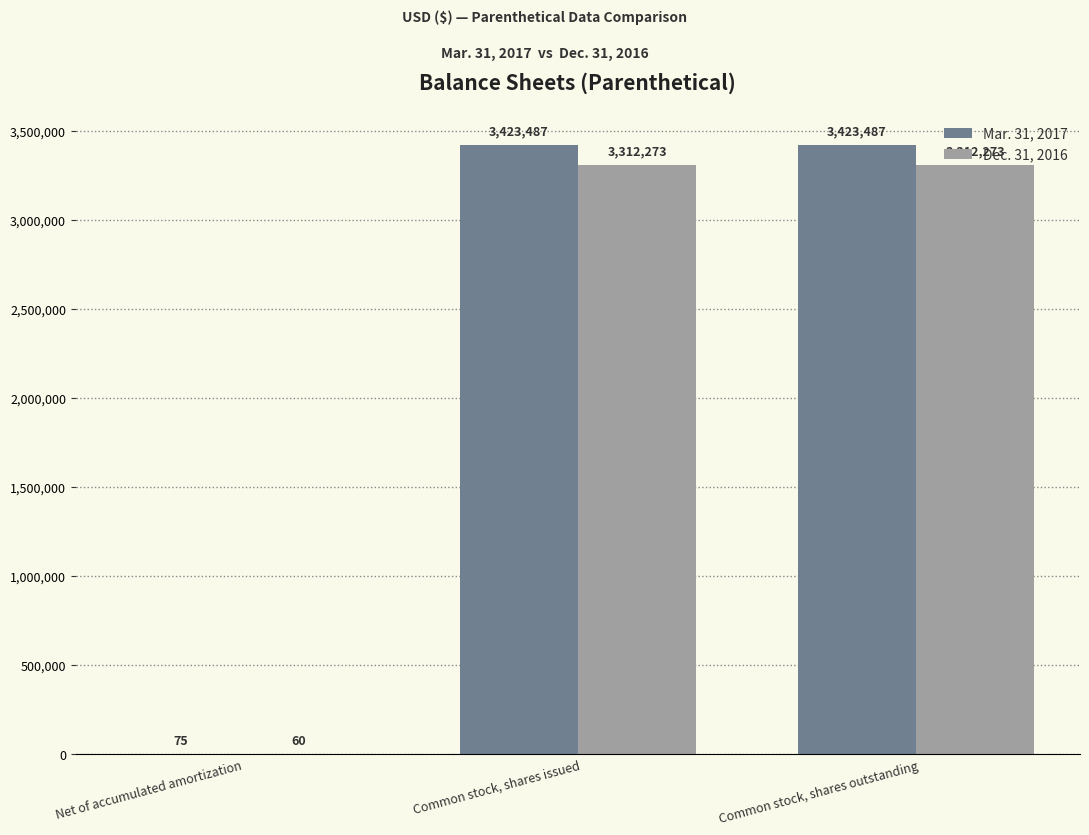

What is the maximum value for Mar. 31, 2017?

3423487